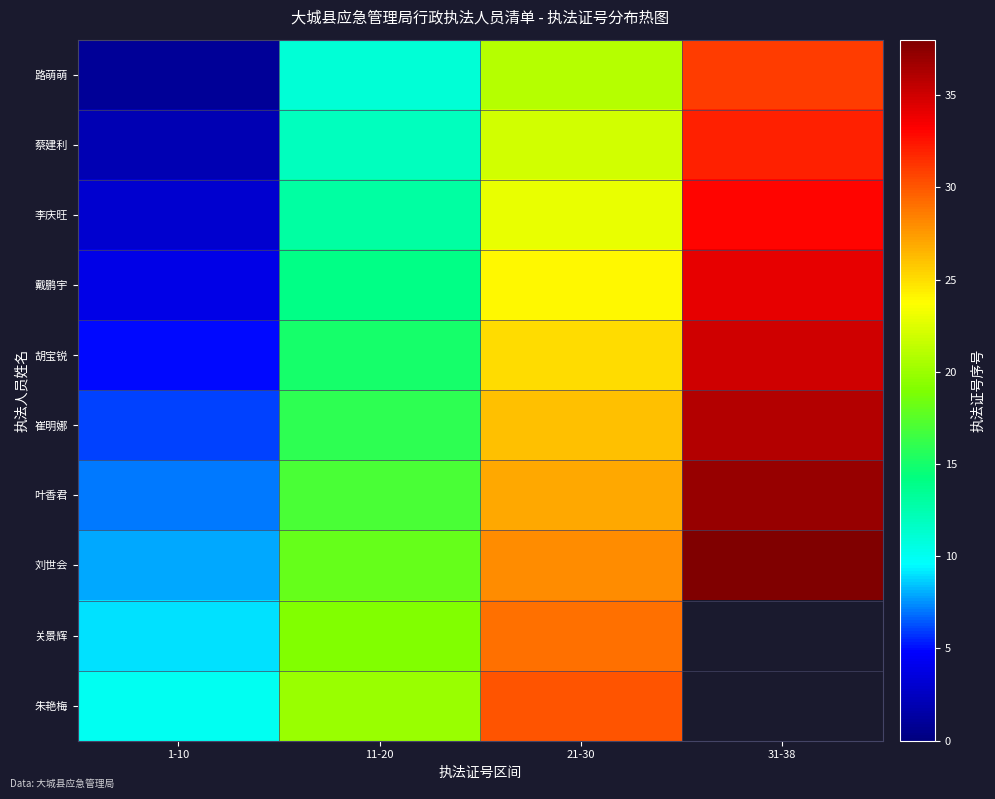

Reading left to right, list all the values displayed in this chart.

路萌萌: 1-10=1	11-20=11	21-30=21	31-38=31
蔡建利: 1-10=2	11-20=12	21-30=22	31-38=32
李庆旺: 1-10=3	11-20=13	21-30=23	31-38=33
戴鹏宇: 1-10=4	11-20=14	21-30=24	31-38=34
胡宝锐: 1-10=5	11-20=15	21-30=25	31-38=35
崔明娜: 1-10=6	11-20=16	21-30=26	31-38=36
叶香君: 1-10=7	11-20=17	21-30=27	31-38=37
刘世会: 1-10=8	11-20=18	21-30=28	31-38=38
关景辉: 1-10=9	11-20=19	21-30=29	31-38=0
朱艳梅: 1-10=10	11-20=20	21-30=30	31-38=0